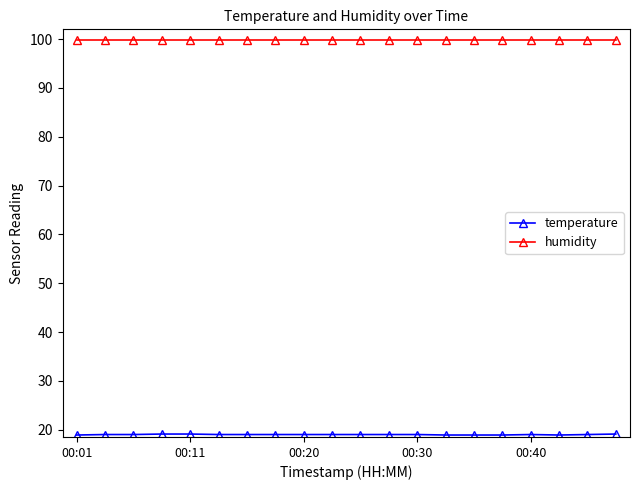

What is the value of the humidity point at the 16th from the left?

99.9